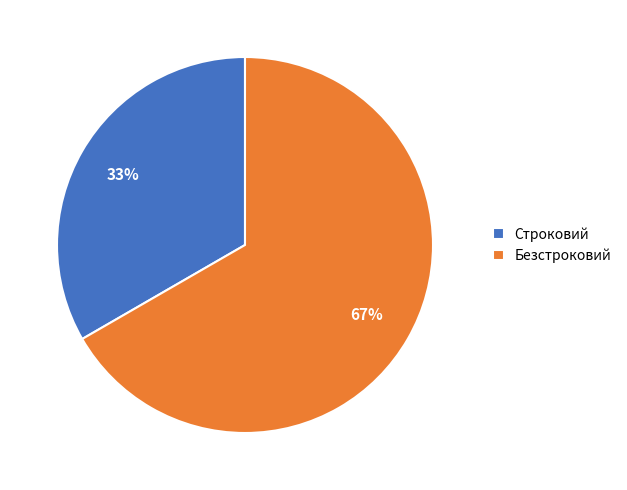

To the nearest percent, what percentage of the pie is Строковий?

33%